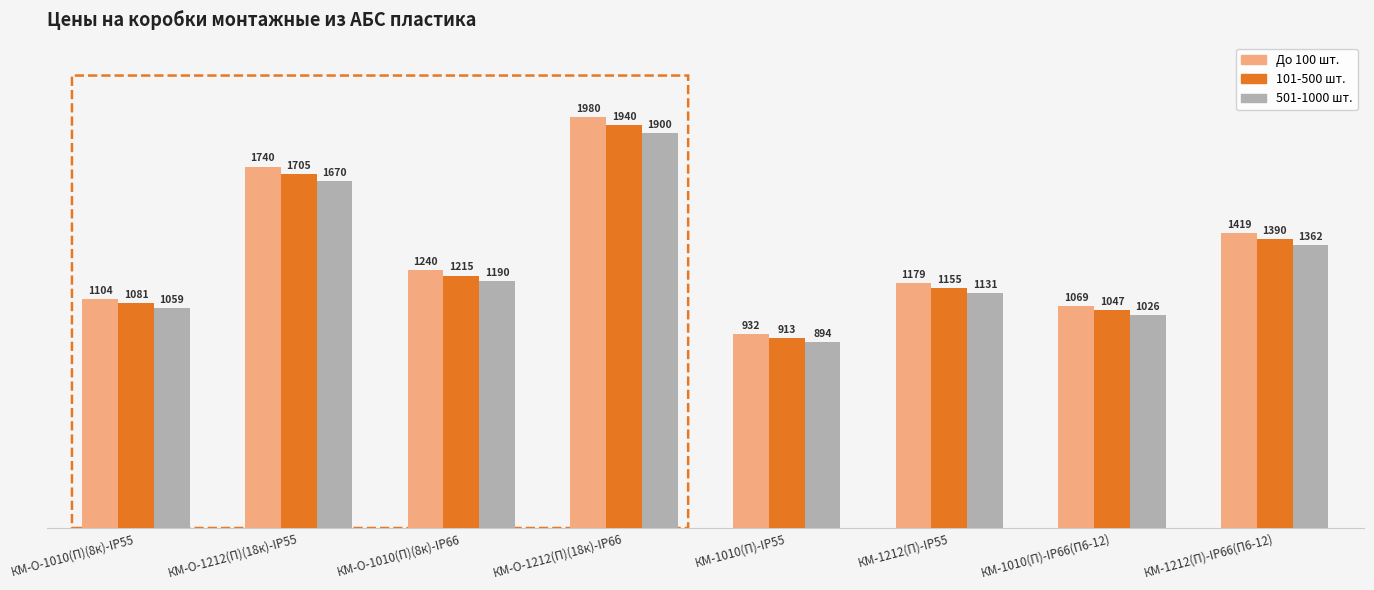

The 501-1000 шт. series shows 494.4 at КМ-1010(П)-IP55. True or false?

False